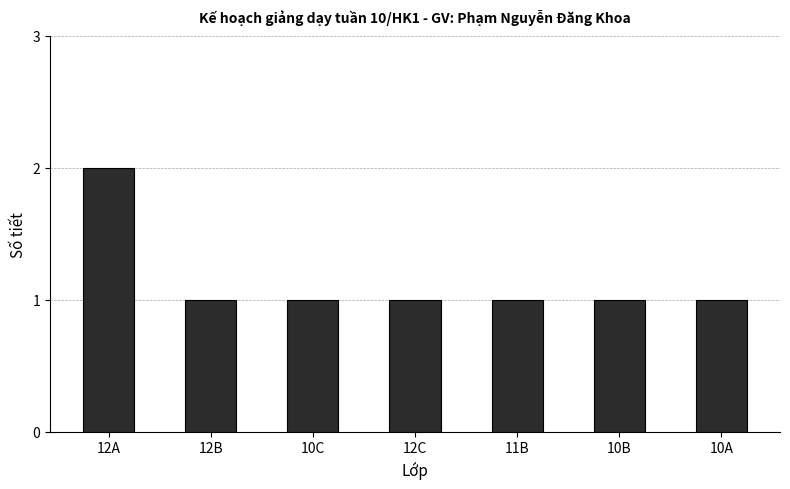

How many series are shown in this chart?

1